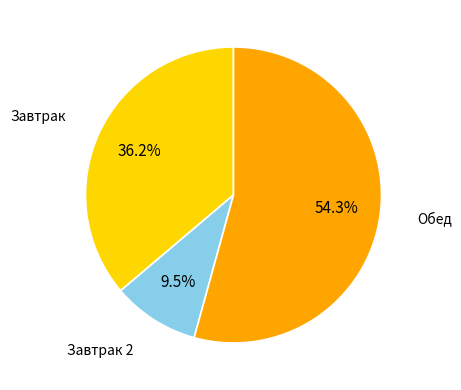

Which category accounts for the majority?

Обед